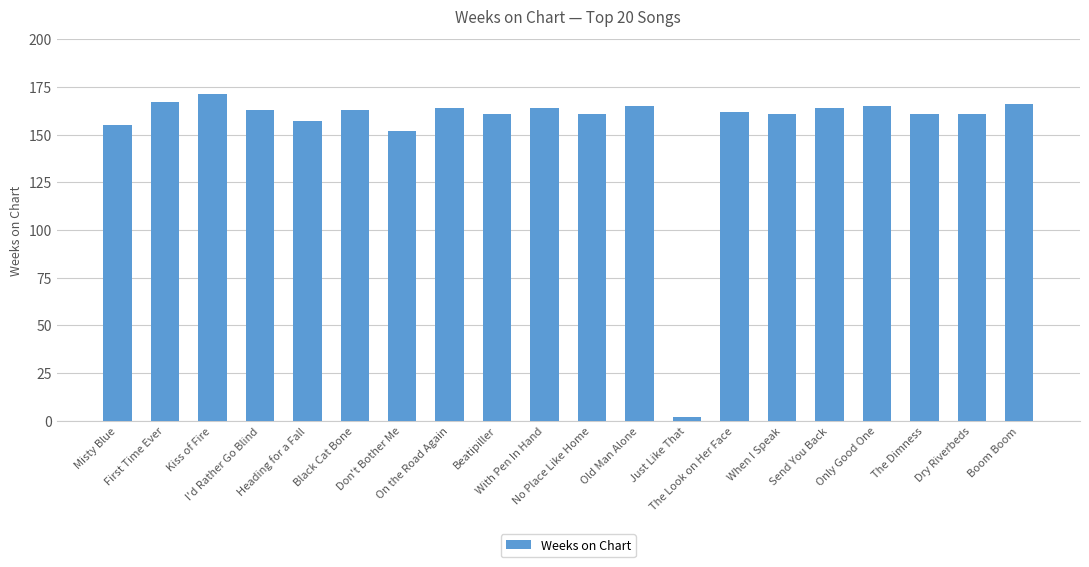

Reading left to right, transcribe all the data shown in this chart.

Misty Blue=155	First Time Ever=167	Kiss of Fire=171	I'd Rather Go Blind=163	Heading for a Fall=157	Black Cat Bone=163	Don't Bother Me=152	On the Road Again=164	Beatipiller=161	With Pen In Hand=164	No Place Like Home=161	Old Man Alone=165	Just Like That=2	The Look on Her Face=162	When I Speak=161	Send You Back=164	Only Good One=165	The Dimness=161	Dry Riverbeds=161	Boom Boom=166